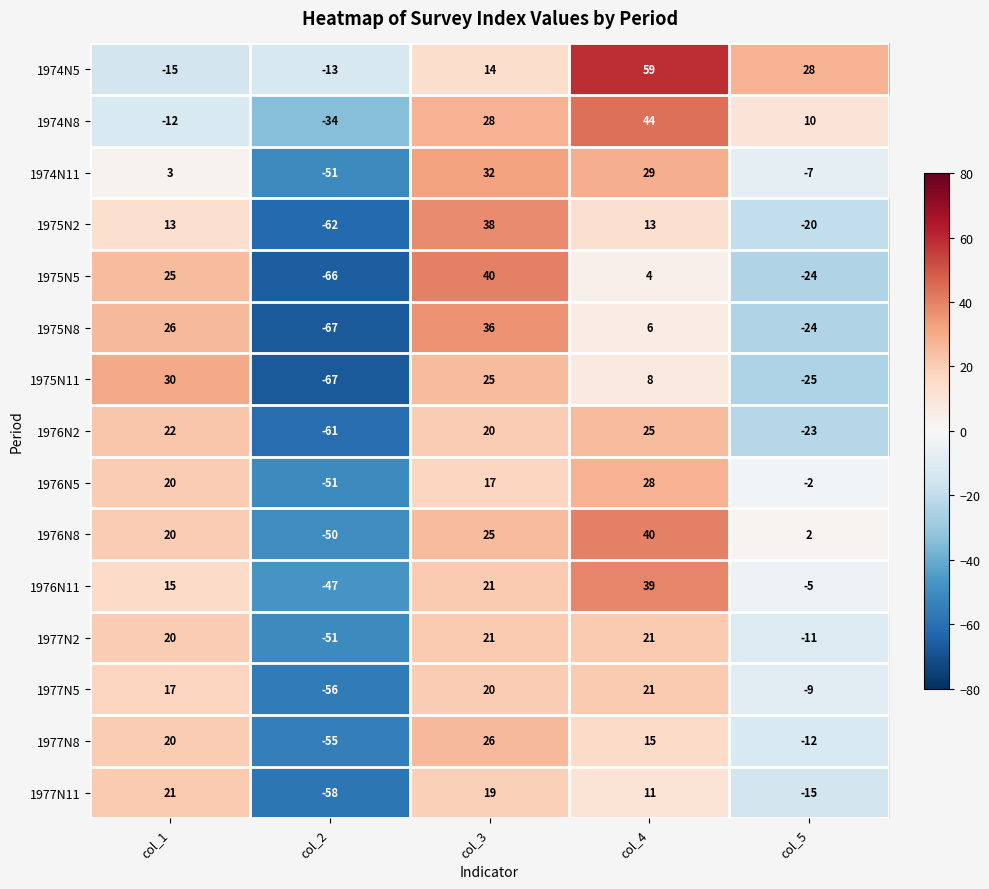

What is the spread (max minus min) of values at col_4?

55